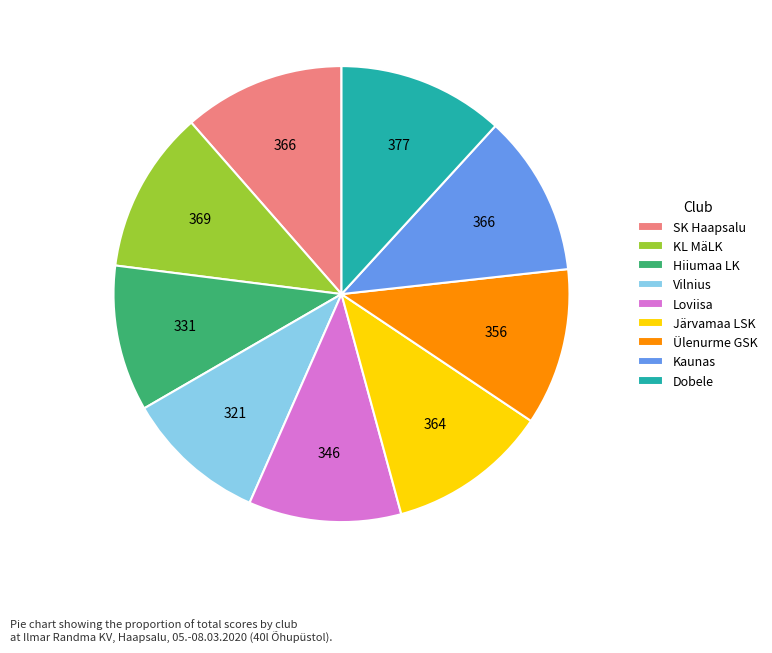

Approximately how many times larger is the value at Vilnius compared to Kaunas?

0.9